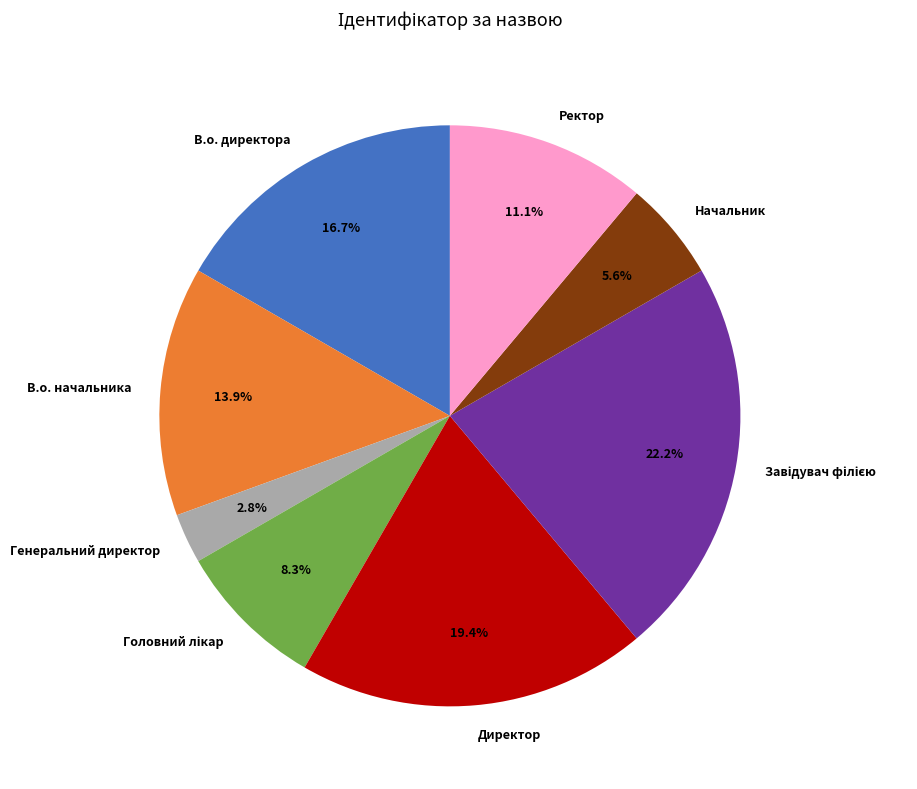

To the nearest percent, what is the average slice percentage?

12%